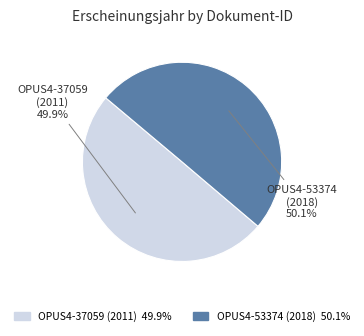

How much of the chart is everything except OPUS4-37059 (2011)?

50.1%